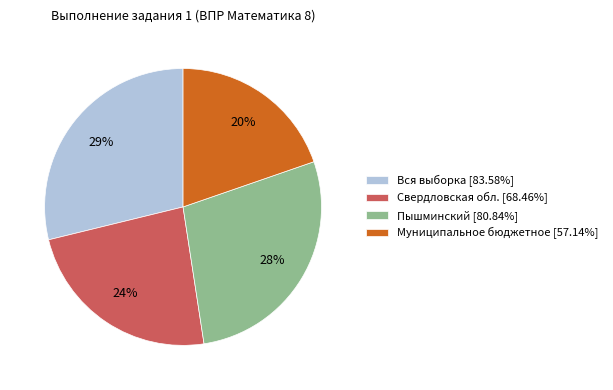

Is there any slice that represents more than half of the pie?

No